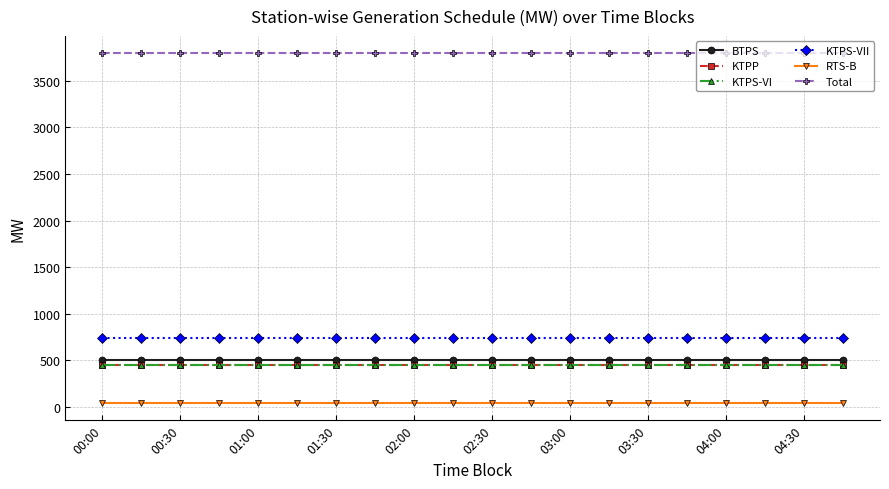

True or false: BTPS and RTS-B intersect in this chart.

False